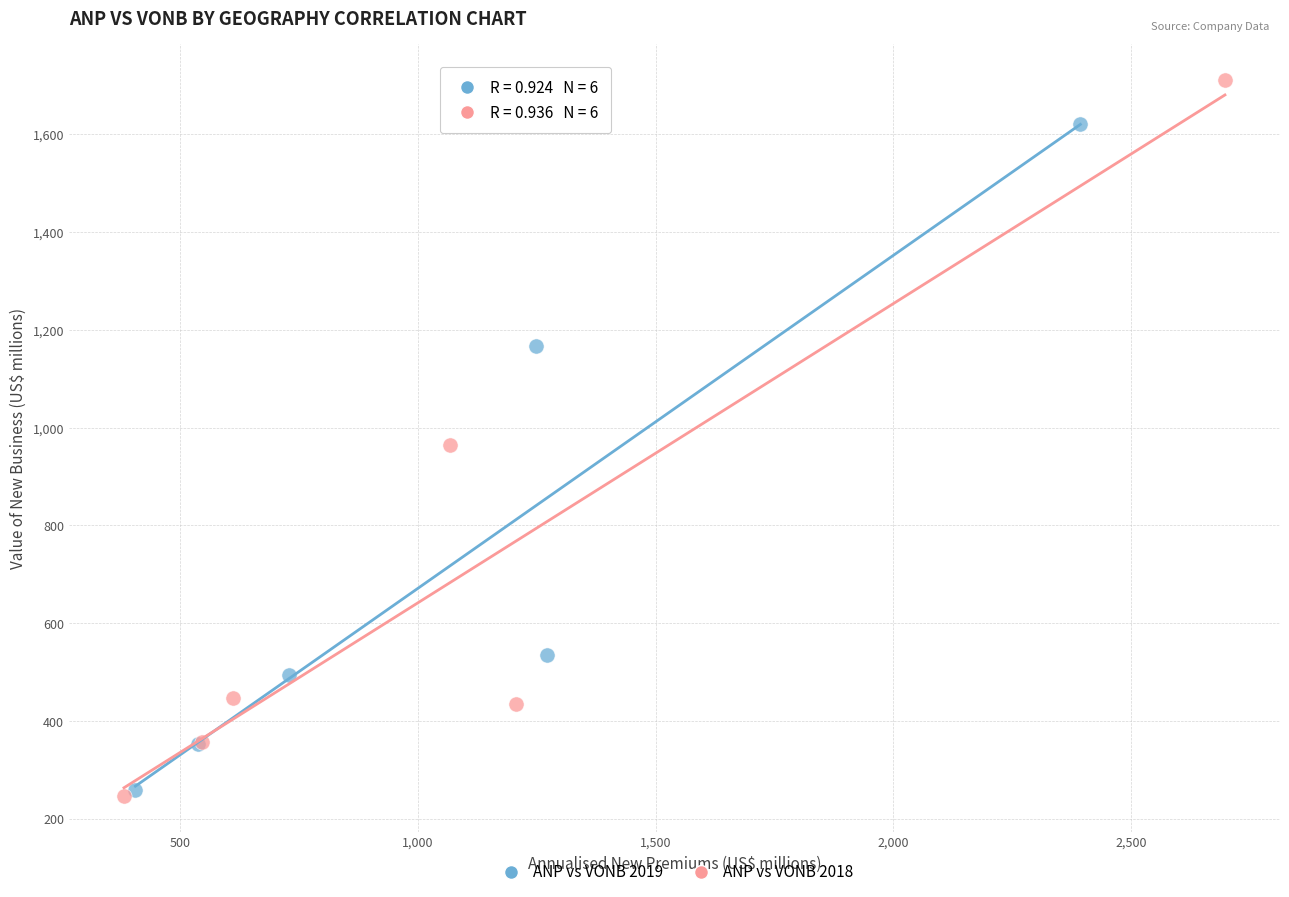

Which series reaches the maximum Y coordinate?

ANP vs VONB 2018